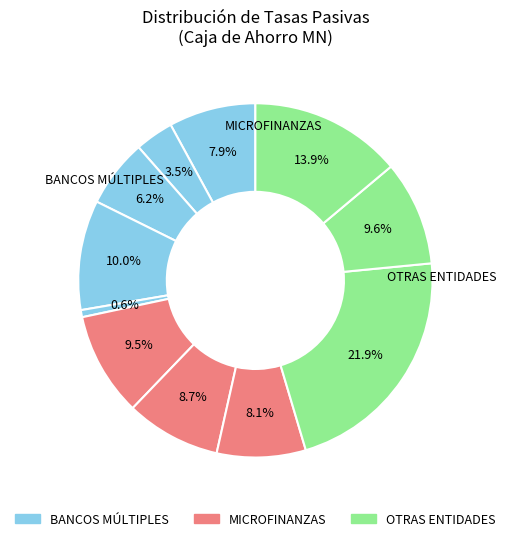

Count the number of slices in the pie.

11